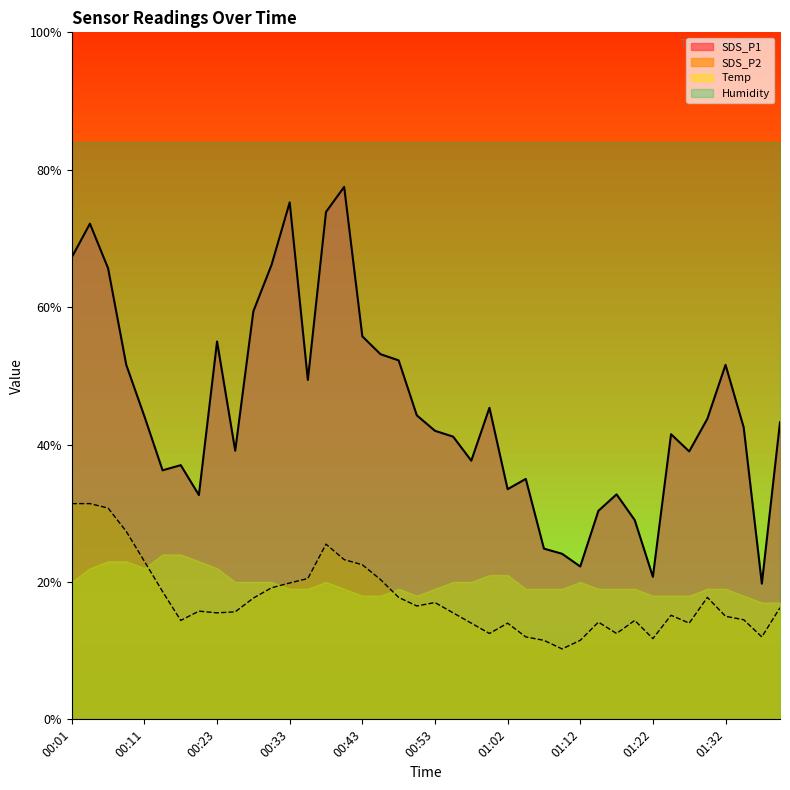

Does the chart have visible grid lines?

No